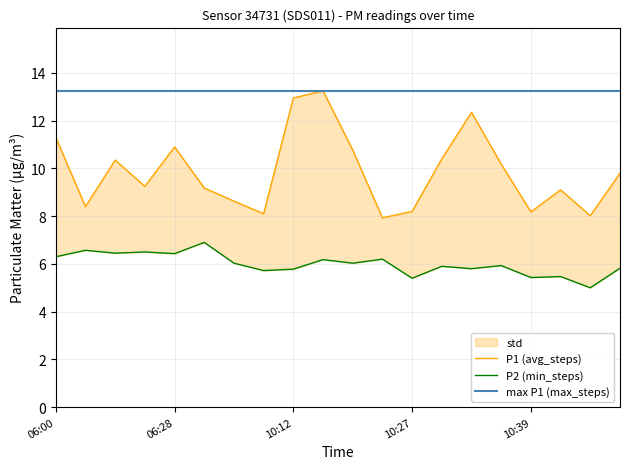

Which series has the widest spread of values?

P1 (avg_steps)